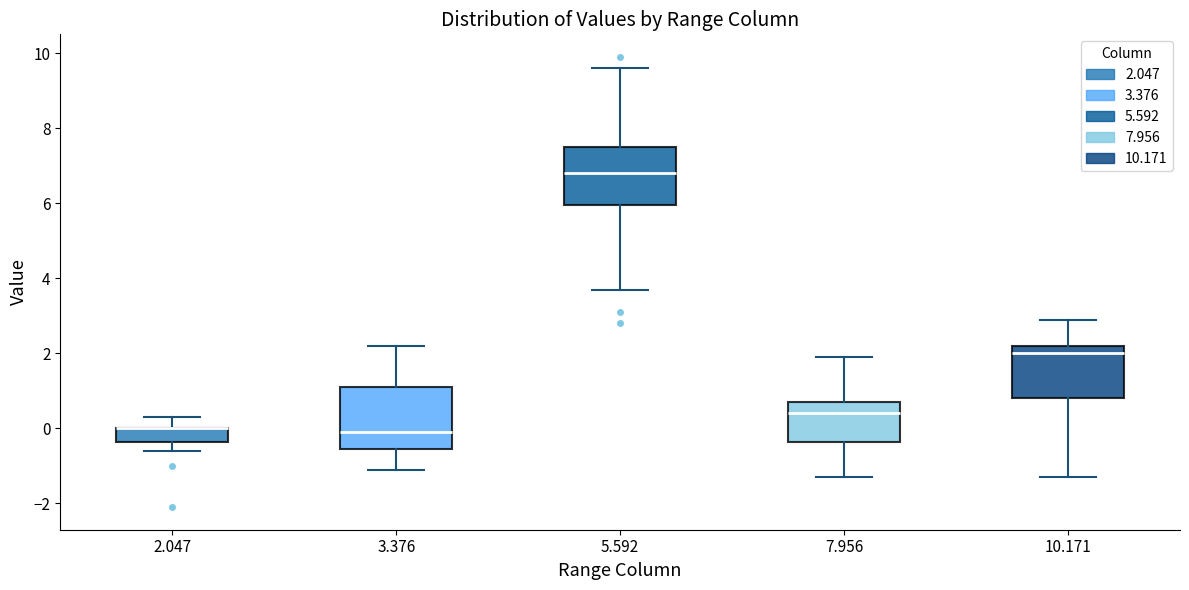

Reading left to right, read every box against the y-axis: the position of its median line, the range the box covers, and the ends of its whiskers. The values are not printed on the chart, so give them approximately, as read against the axis.

2.047: median 0.0 (drawn on the box's upper edge), box -0.4 to 0.0, whiskers -0.6 to 0.4
3.376: median 0.0, box -0.6 to 1.2, whiskers -1.0 to 2.2
5.592: median 6.8, box 6.0 to 7.6, whiskers 3.8 to 9.6
7.956: median 0.4, box -0.4 to 0.8, whiskers -1.2 to 2.0
10.171: median 2.0, box 0.8 to 2.2, whiskers -1.2 to 3.0